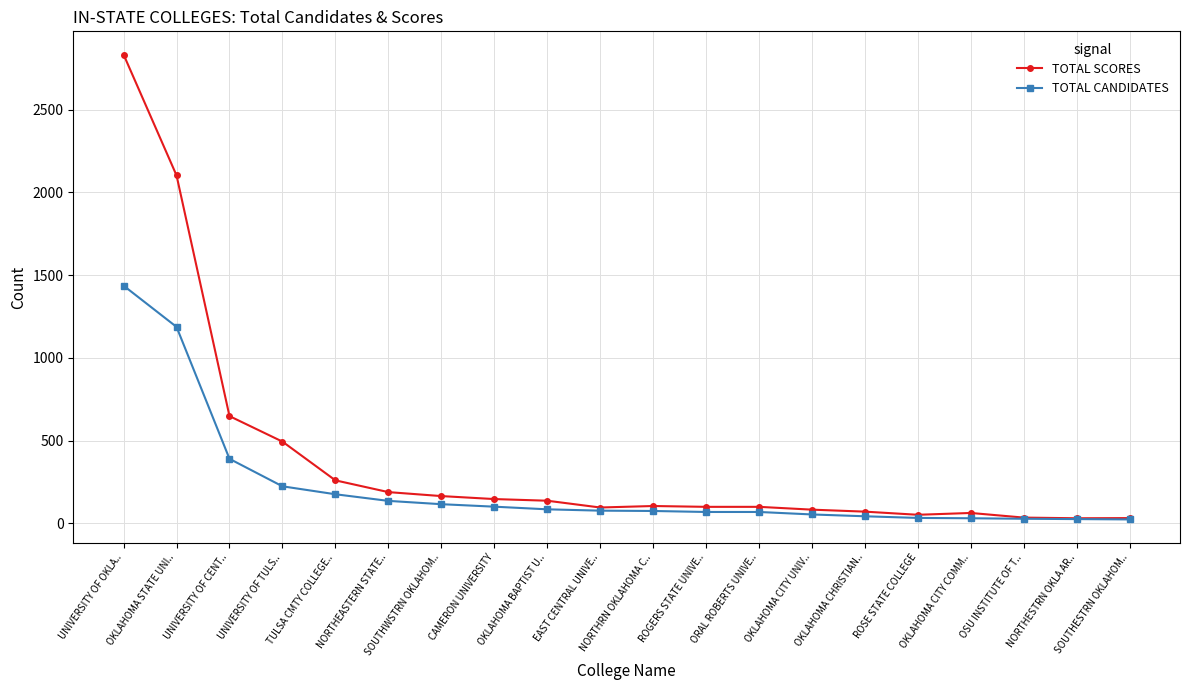

The TOTAL SCORES series shows 63 at OKLAHOMA CITY COMM... True or false?

True